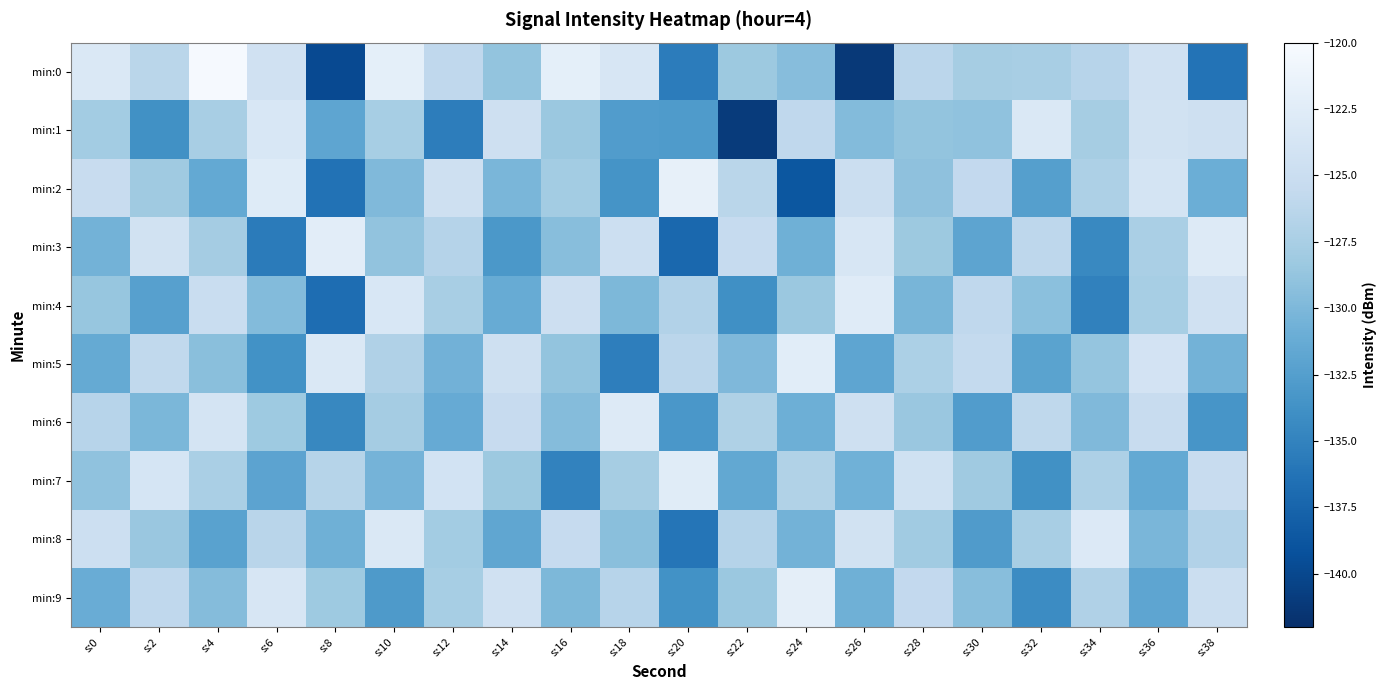

At s:18, list the series in order from largest to smallest.

min:6, min:0, min:3, min:9, min:7, min:8, min:4, min:1, min:2, min:5